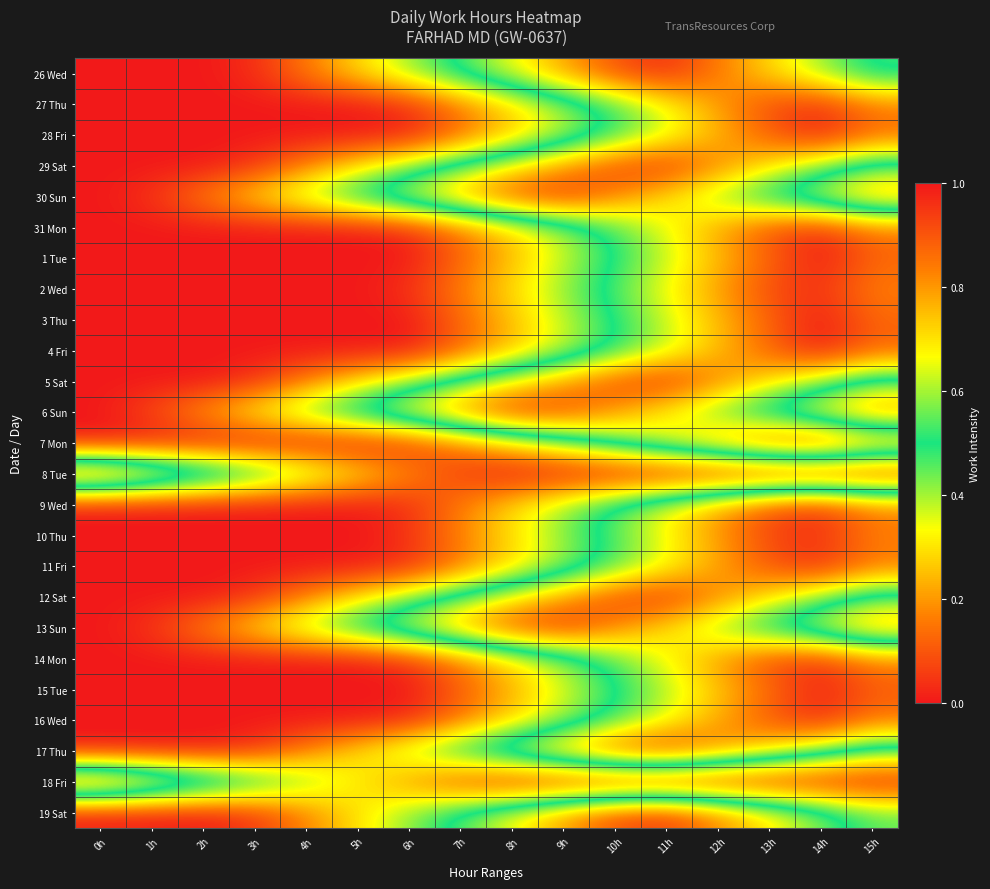

List the series in order of their peak value, highest first.

1 Tue, 4 Fri, 3 Thu, 28 Fri, 15 Tue, 16 Wed, 11 Fri, 31 Mon, 26 Wed, 9 Wed, 27 Thu, 2 Wed, 7 Mon, 5 Sat, 6 Sun, 30 Sun, 17 Thu, 12 Sat, 14 Mon, 29 Sat, 10 Thu, 13 Sun, 19 Sat, 8 Tue, 18 Fri